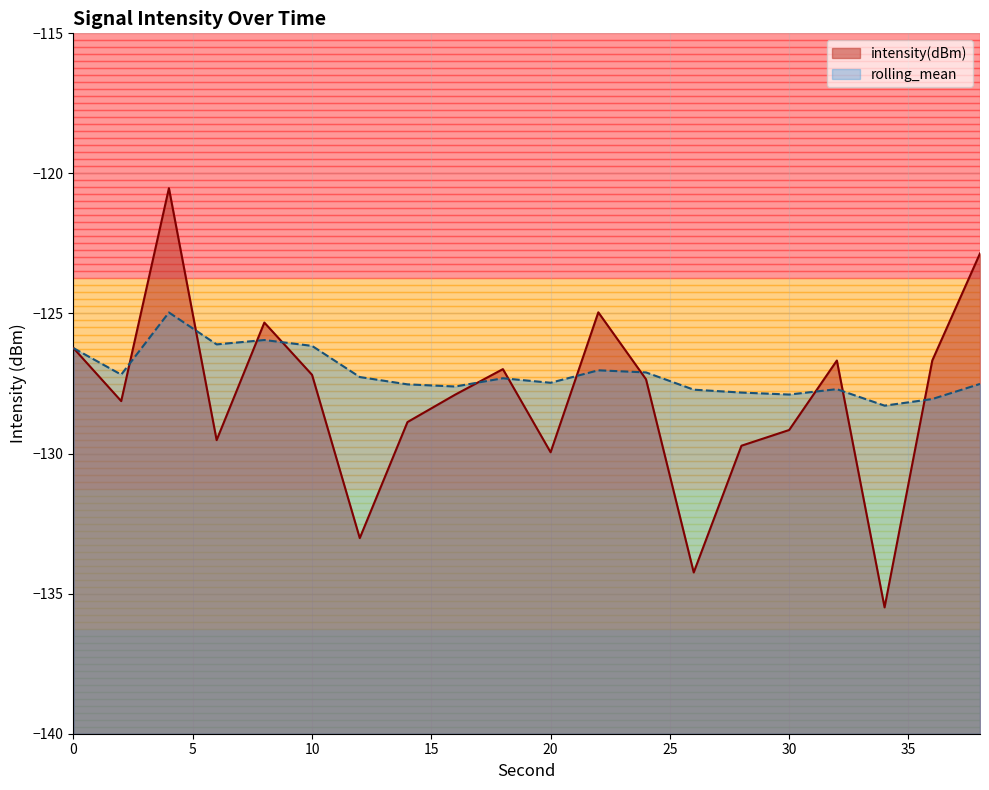

At which category does intensity(dBm) reach its first local peak?

4